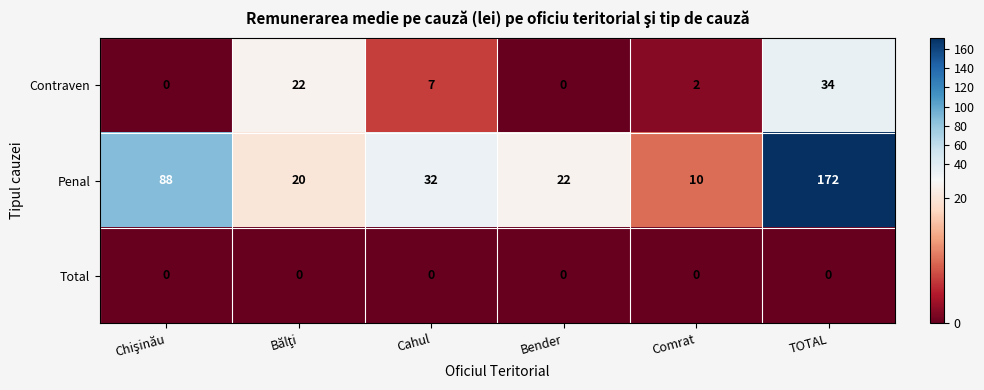

Which series has the largest total across all categories?

Penal